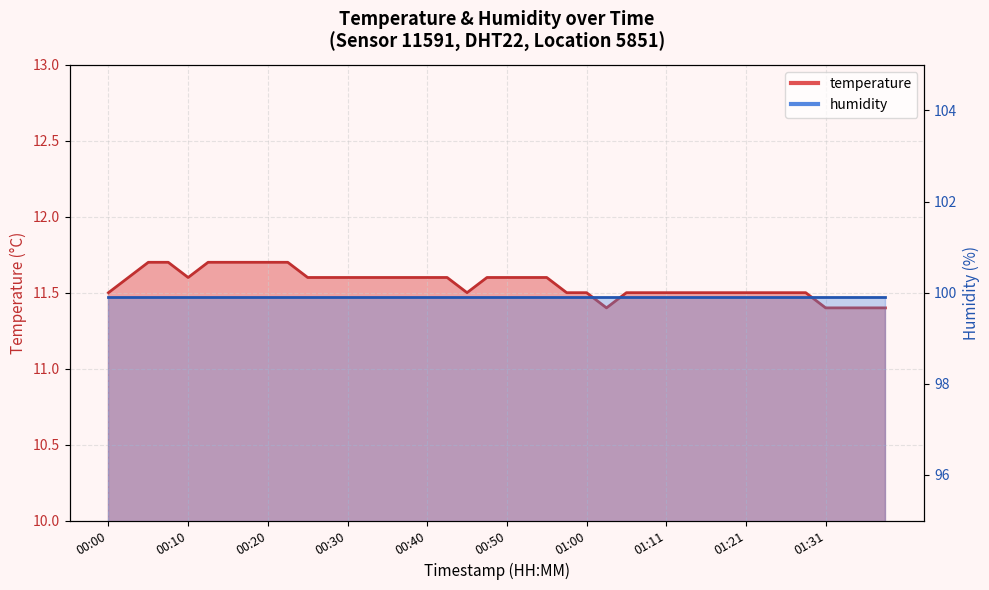

Count the number of categories in the chart.

40